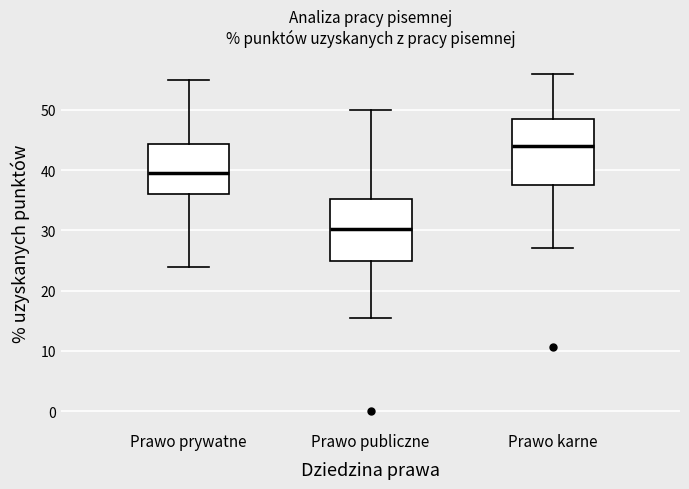

Reading left to right, transcribe this box plot: for each box, give where its median line is, the range the box spans, and where its two whiskers end, as read against the y-axis. The values are not printed on the chart, so give them approximately, as read against the axis.

Prawo prywatne: median 40, box 36 to 44, whiskers 24 to 55
Prawo publiczne: median 30, box 25 to 35, whiskers 16 to 50
Prawo karne: median 44, box 38 to 49, whiskers 27 to 56